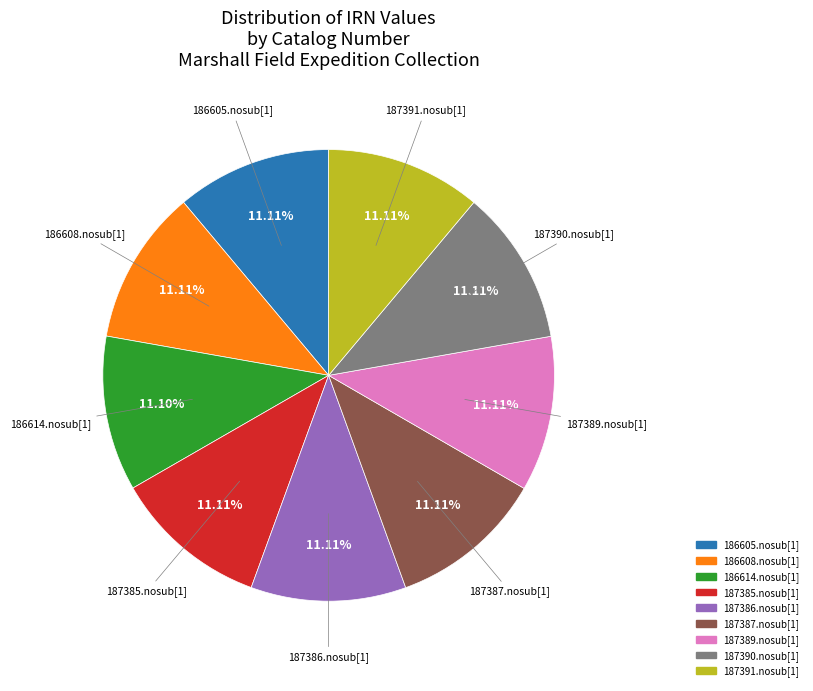

Approximately how many times larger is the value at 187386.nosub[1] compared to 187390.nosub[1]?

1.0